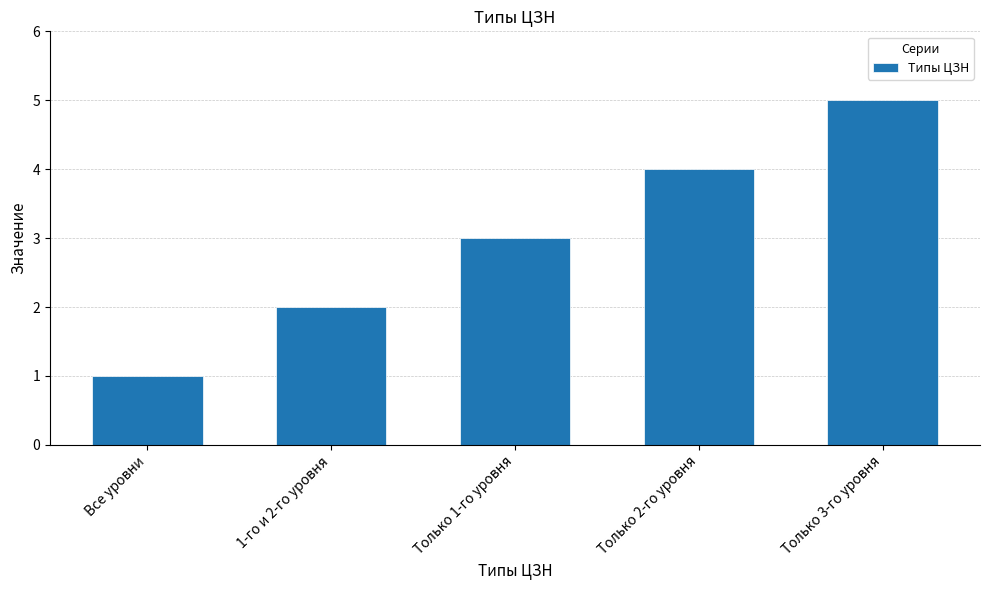

How many values are below 3?

2